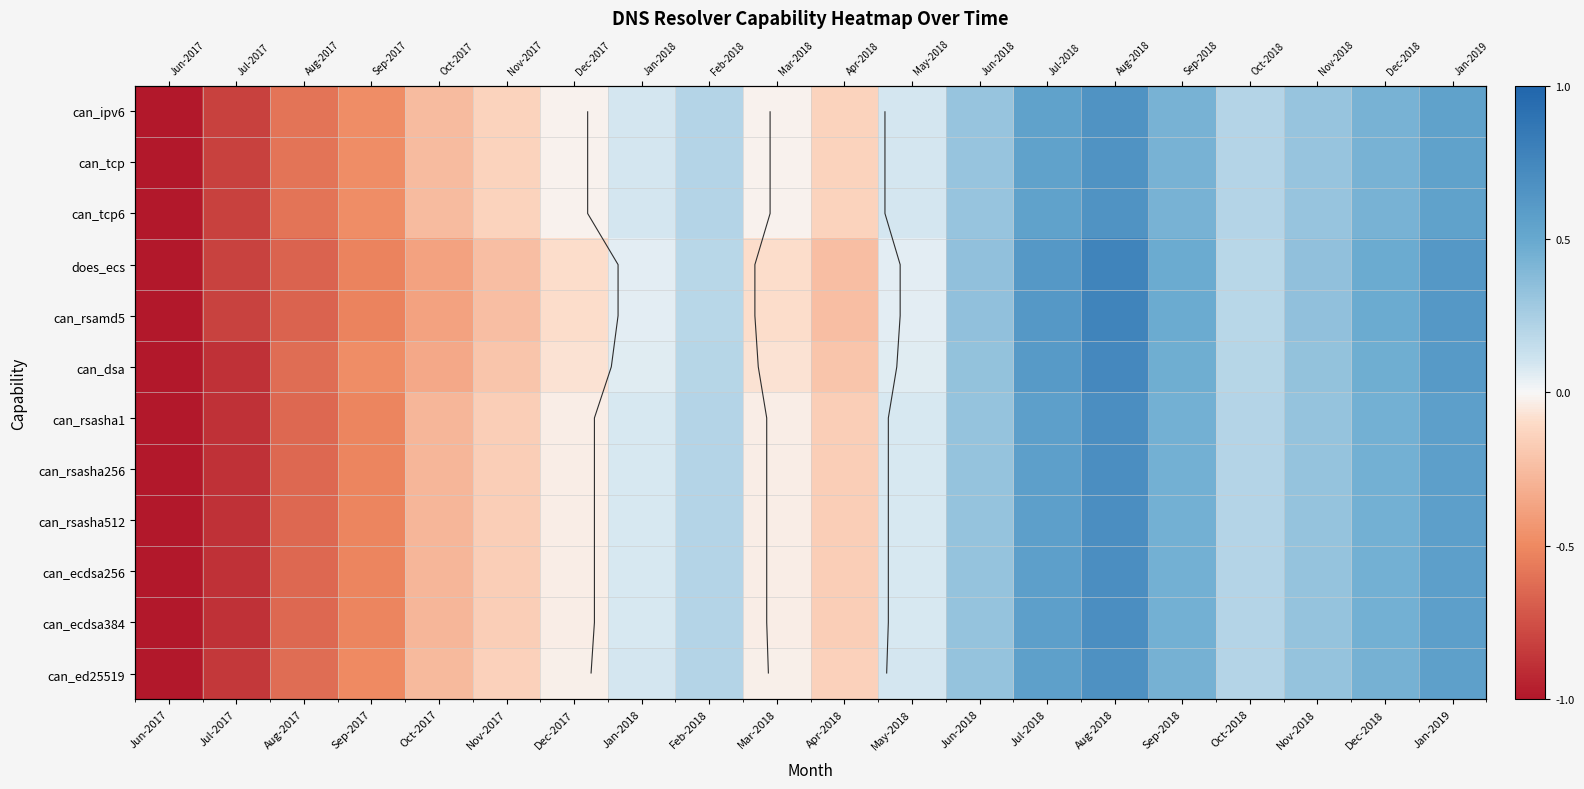

What is the smallest value displayed?

-1.0